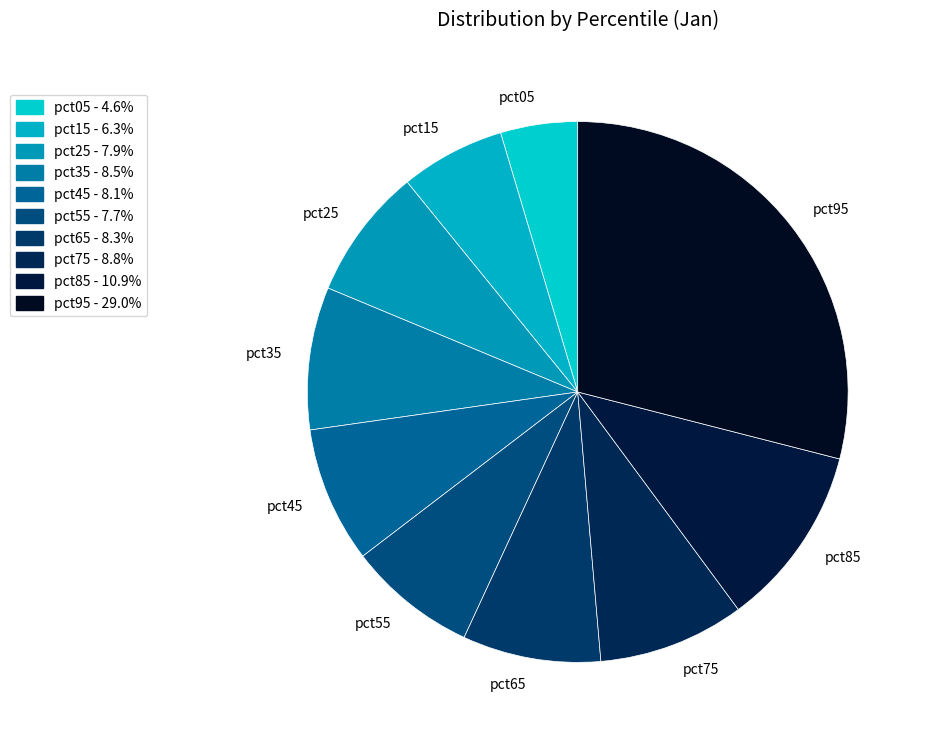

Which slice is the largest?

pct95